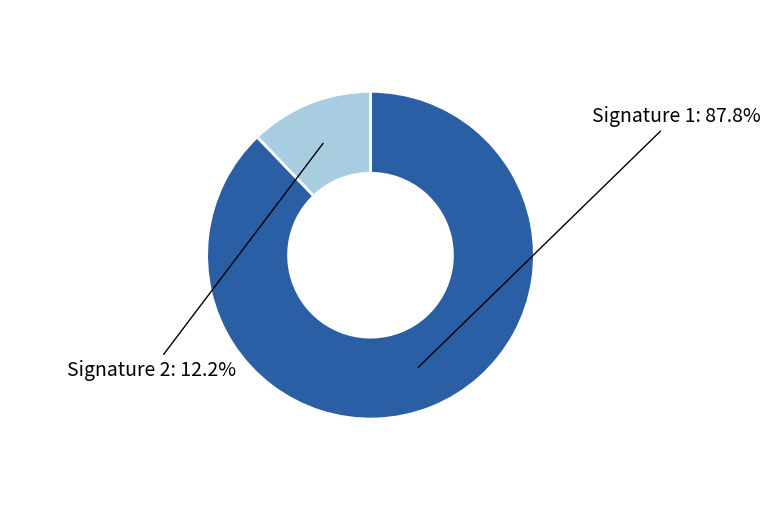

How many slices are in this pie chart?

2